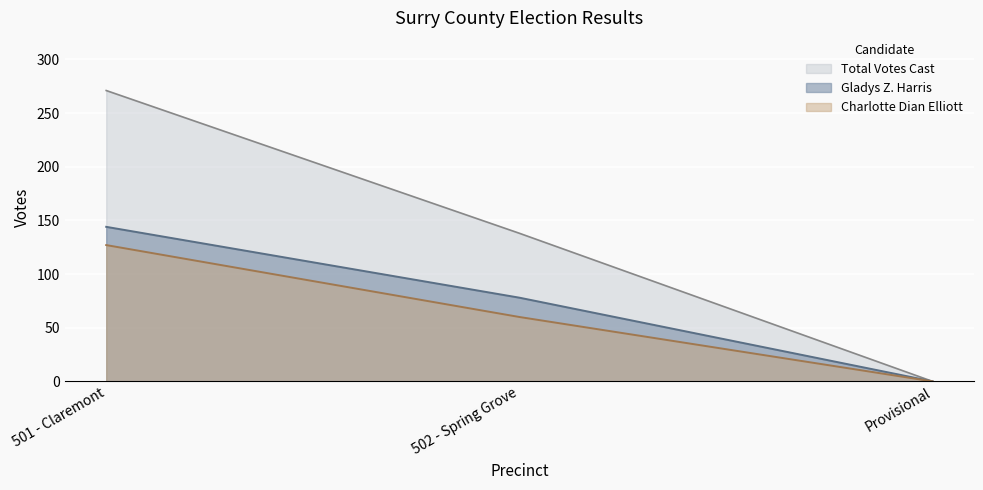

At how many categories does at least one series exceed 193?

1